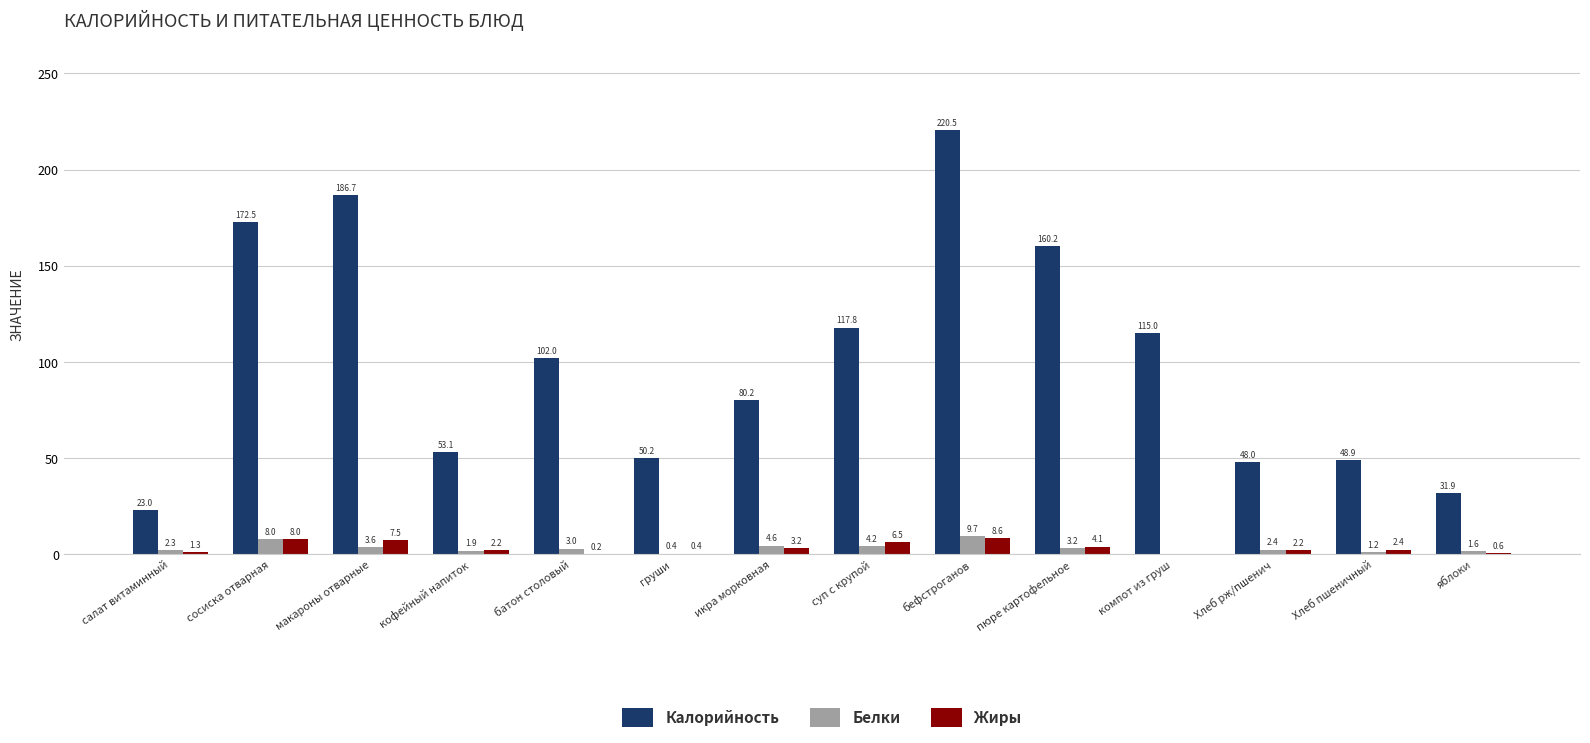

Are the bars grouped side by side (vs. stacked)?

Yes